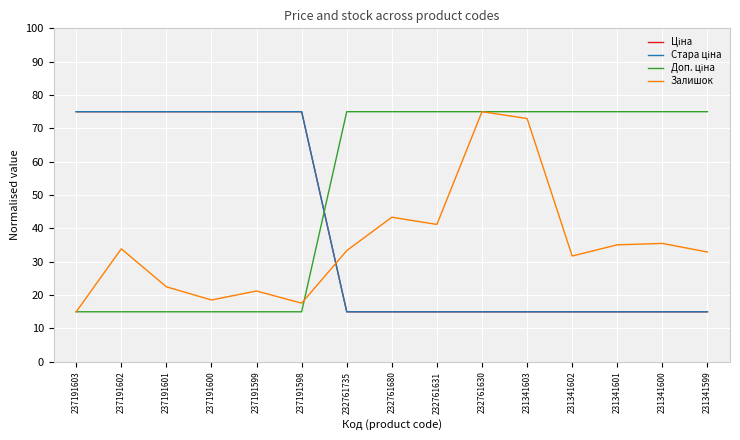

What is the minimum value for Стара ціна?

15.0